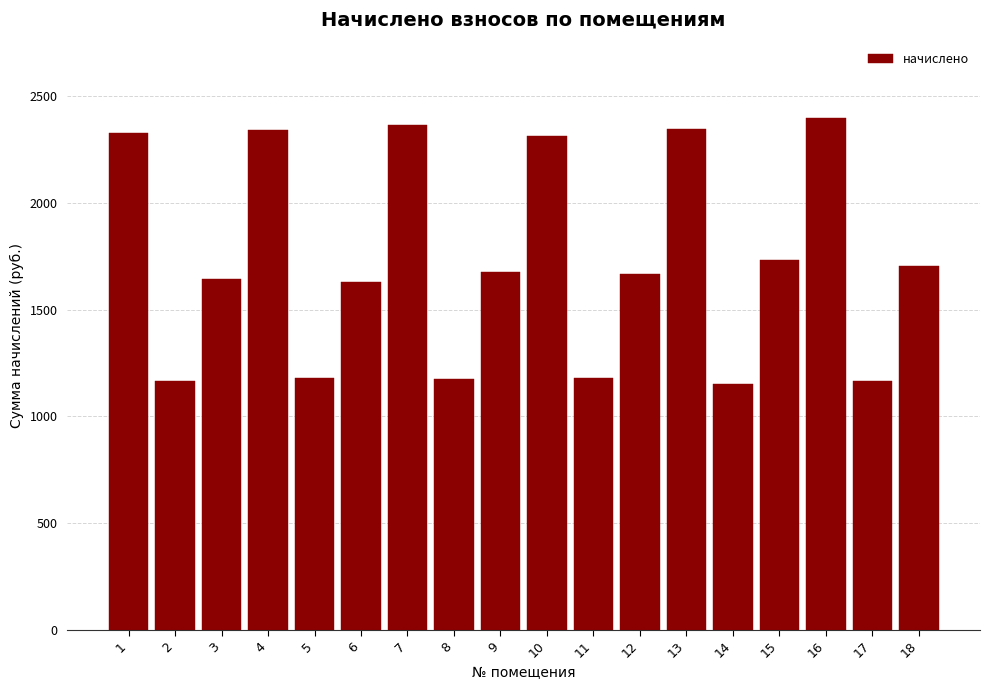

What is the sum of the values at 5 and 6?

2809.5